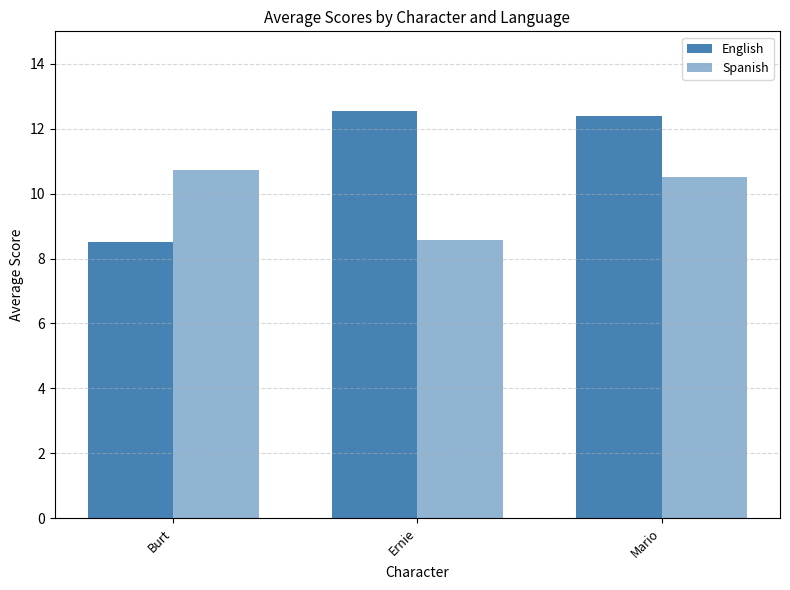

What is the label of the 1st bar from the right?

Mario